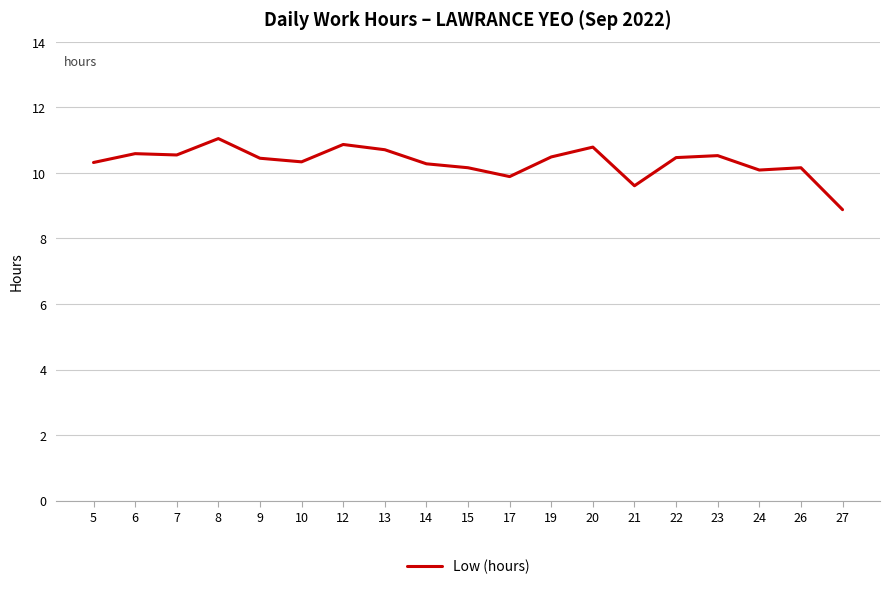

Where does the data first go above 10?

5